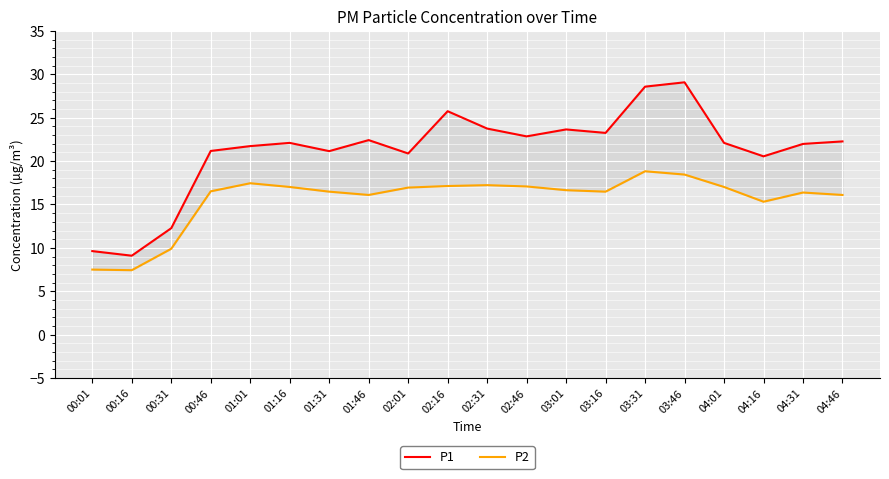

At which category does the chart reach its minimum across all series?

00:16